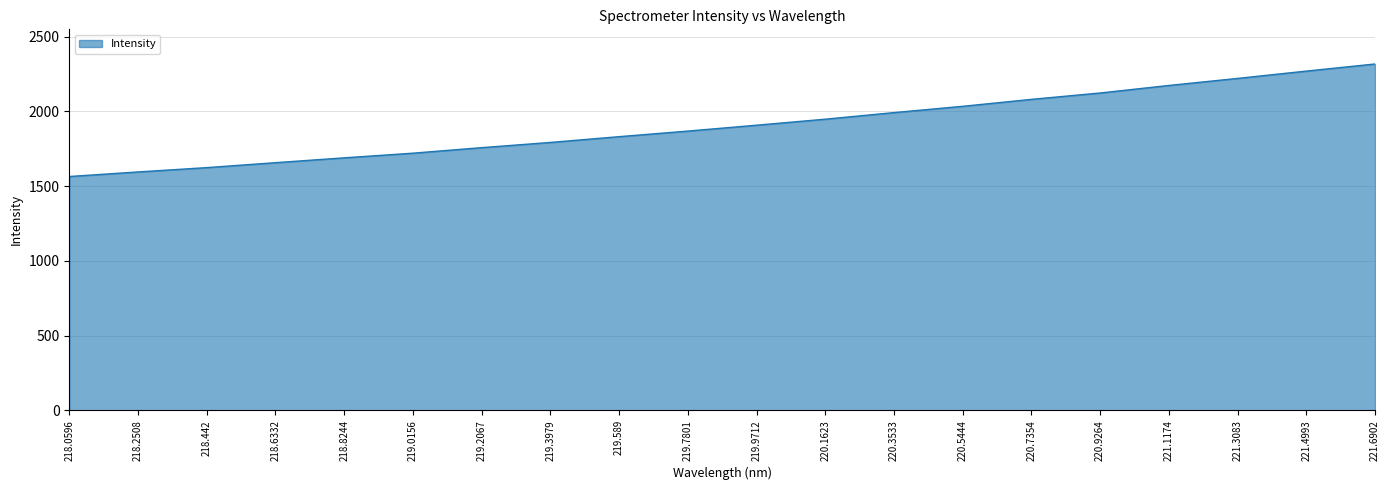

Reading left to right, list all the values displayed in this chart.

1564.5	1594.9	1623.9	1656.9	1689.3	1720.4	1757.4	1792.2	1830.9	1868.2	1907.5	1947.8	1991.8	2033.8	2080.3	2122.9	2173.3	2220.4	2269.3	2316.9